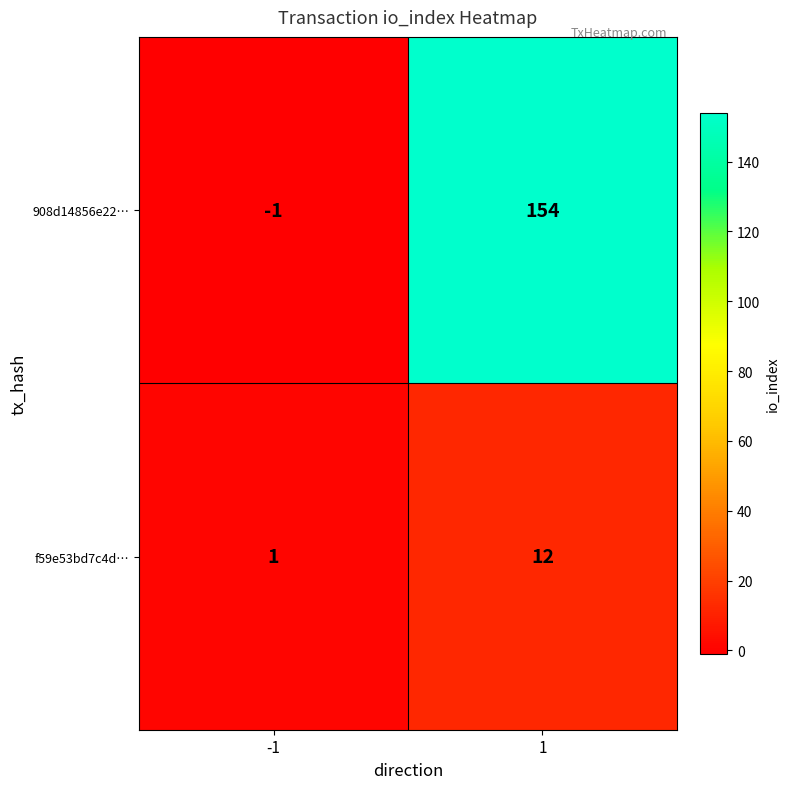

Which series has the largest range (max minus min)?

908d14856e22…